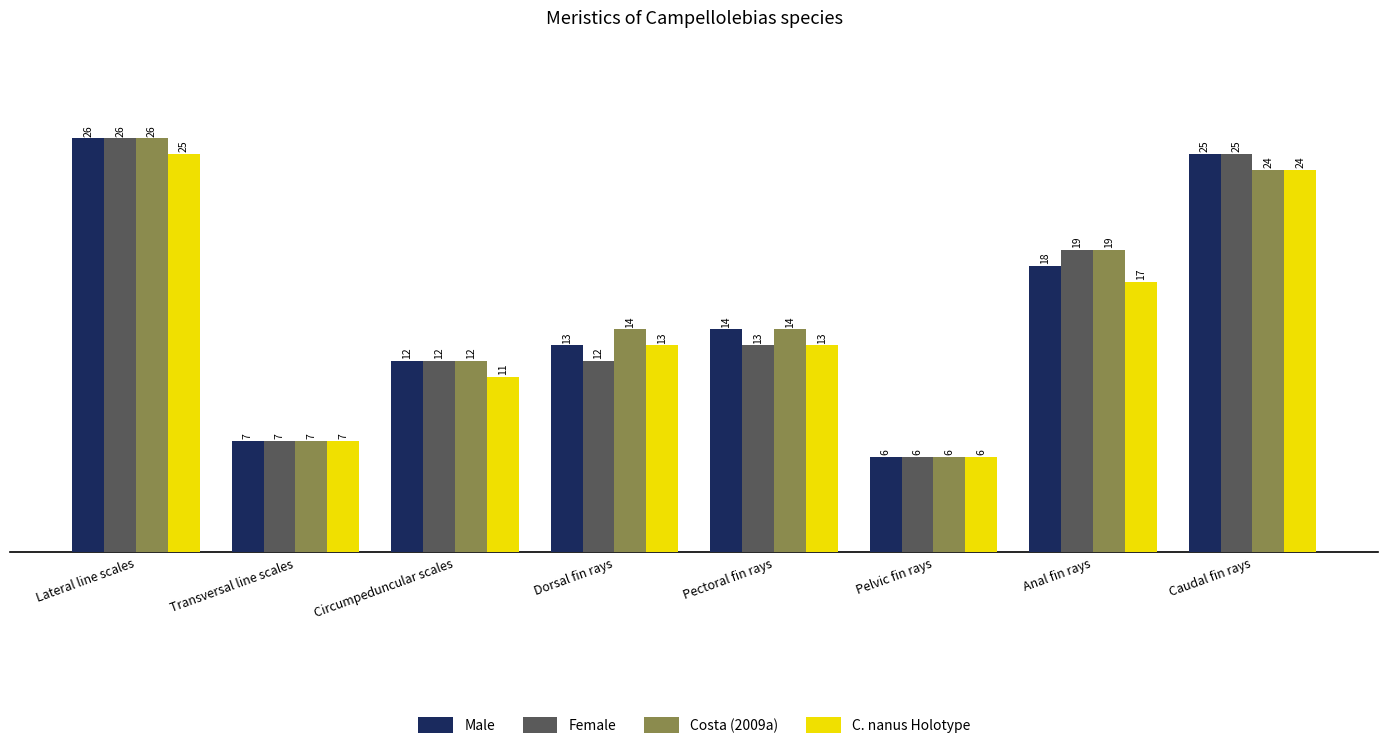

What is the difference between the second highest and minimum values in the C. nanus Holotype series?

18